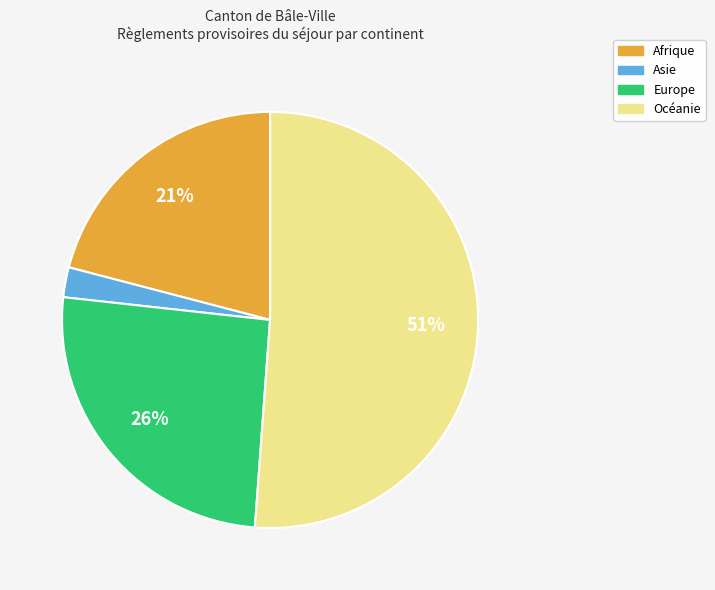

Between Afrique and Océanie, which is larger?

Océanie